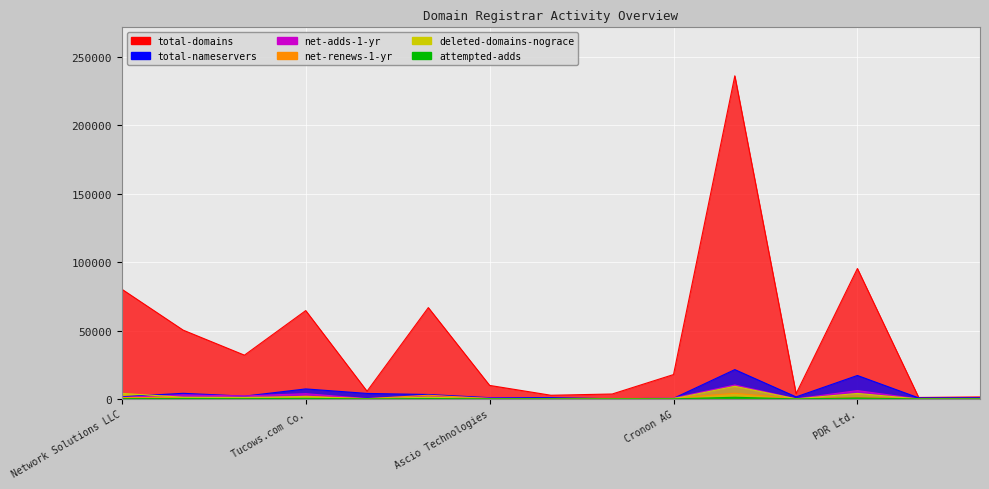

What is the sum of all total-domains values?

671508